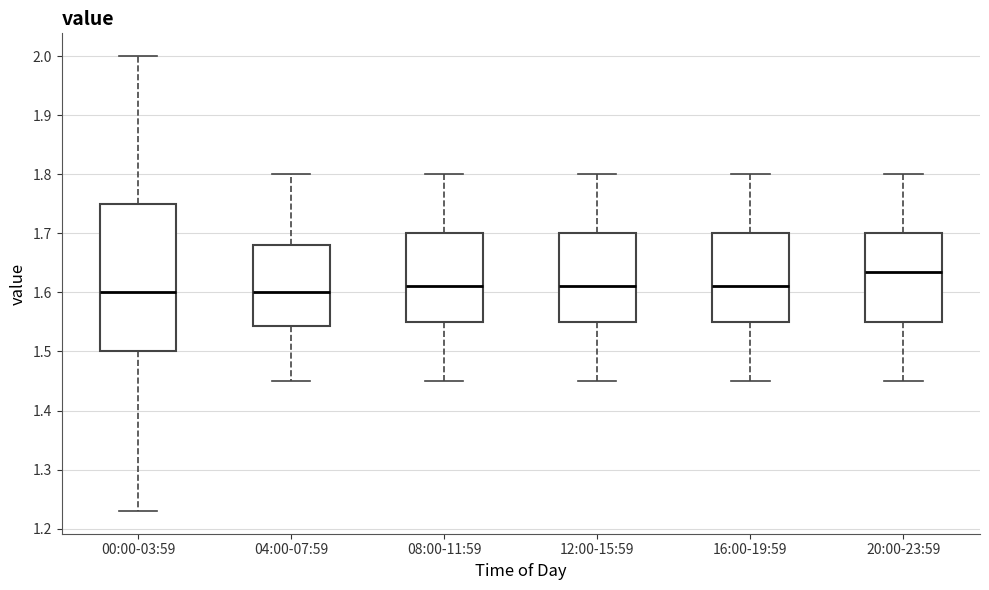

Reading left to right, read every box against the y-axis: the position of its median line, the range the box covers, and the ends of its whiskers. The values are not printed on the chart, so give them approximately, as read against the axis.

00:00-03:59: median 1.60, box 1.50 to 1.75, whiskers 1.23 to 2.00
04:00-07:59: median 1.60, box 1.54 to 1.68, whiskers 1.45 to 1.80
08:00-11:59: median 1.61, box 1.55 to 1.70, whiskers 1.45 to 1.80
12:00-15:59: median 1.61, box 1.55 to 1.70, whiskers 1.45 to 1.80
16:00-19:59: median 1.61, box 1.55 to 1.70, whiskers 1.45 to 1.80
20:00-23:59: median 1.64, box 1.55 to 1.70, whiskers 1.45 to 1.80